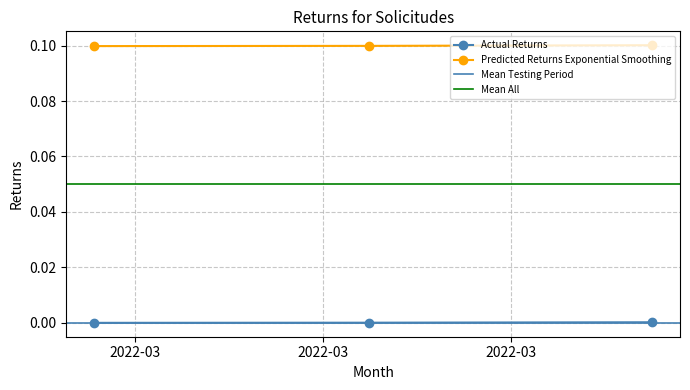

True or false: the data shows -0.0 at 2022-03-04 11:46:22.

True